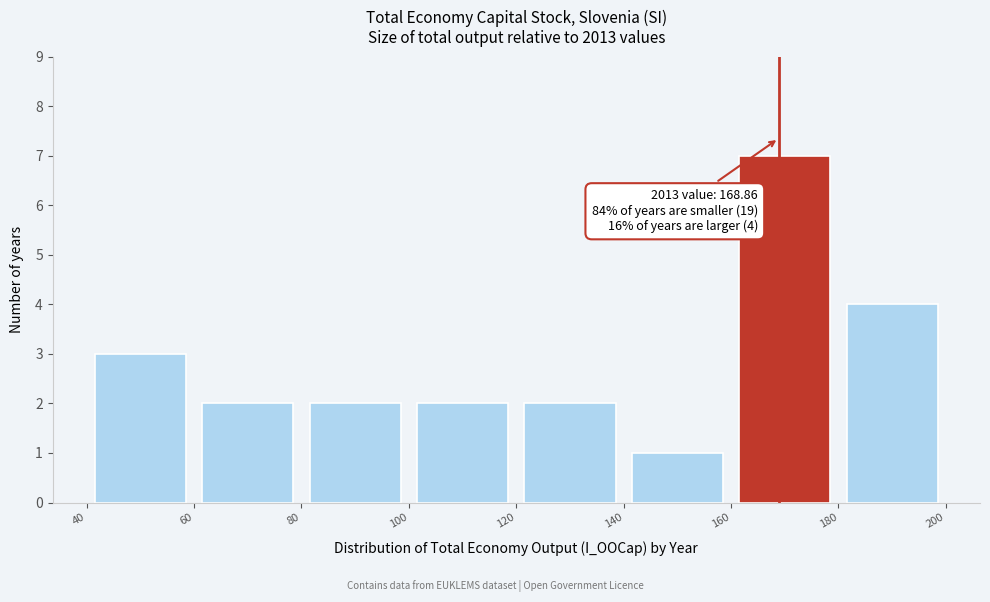

Which range on the x-axis has the tallest bar?

160 to 180